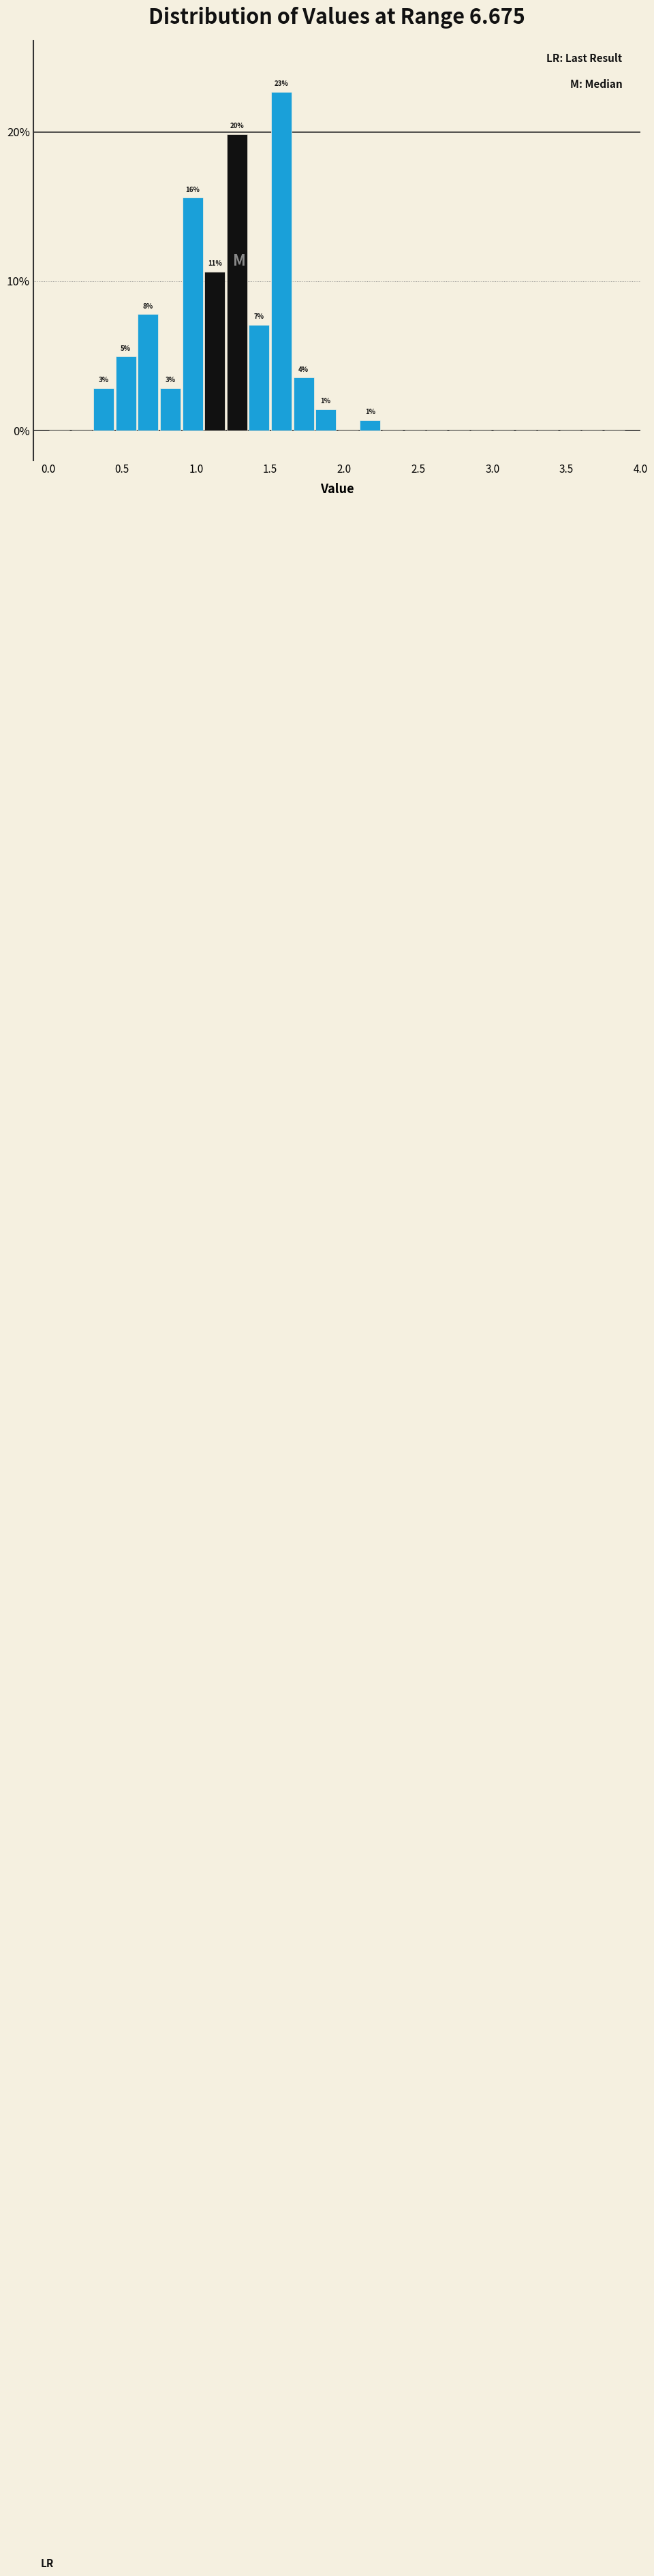

Around what value on the x-axis is the tallest bar? Give the approximate position of its centre, as read against the axis.

1.60